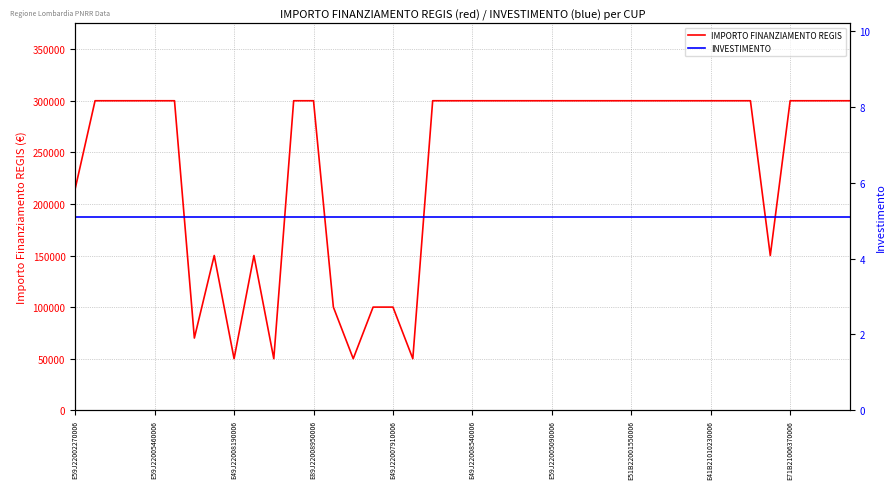

The value of IMPORTO FINANZIAMENTO REGIS at E89J22008950006 is 176689. True or false?

False